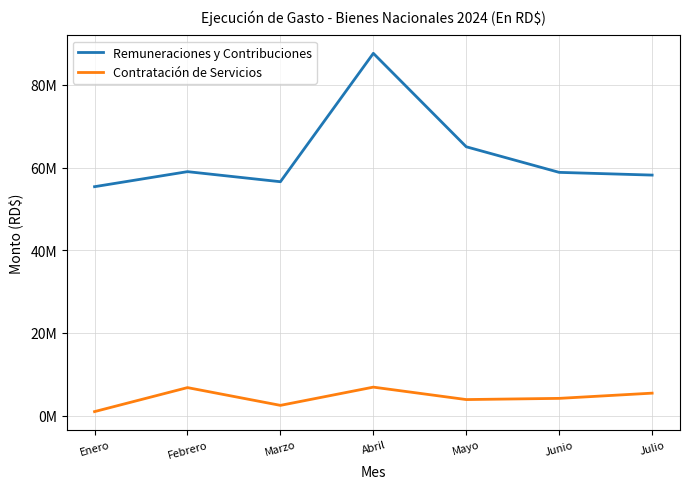

Between Mayo and Julio, which is larger?

Mayo